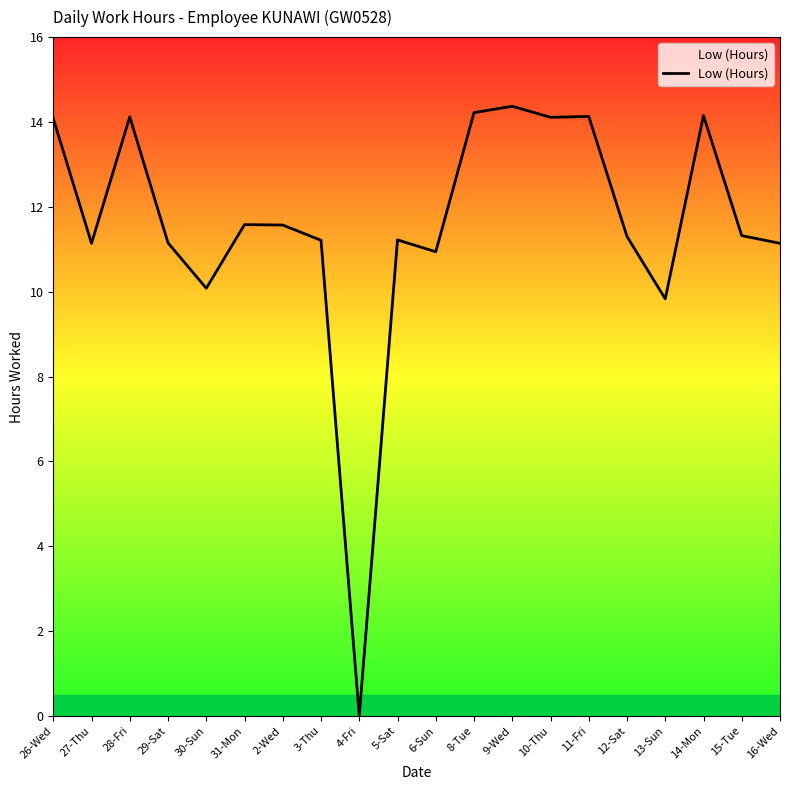

Is it true that the value at 14-Mon is 6.8?

False